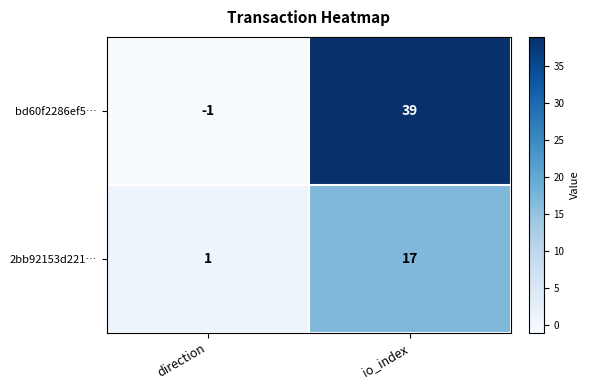

At which label is 2bb92153d221… closest to 9?

direction